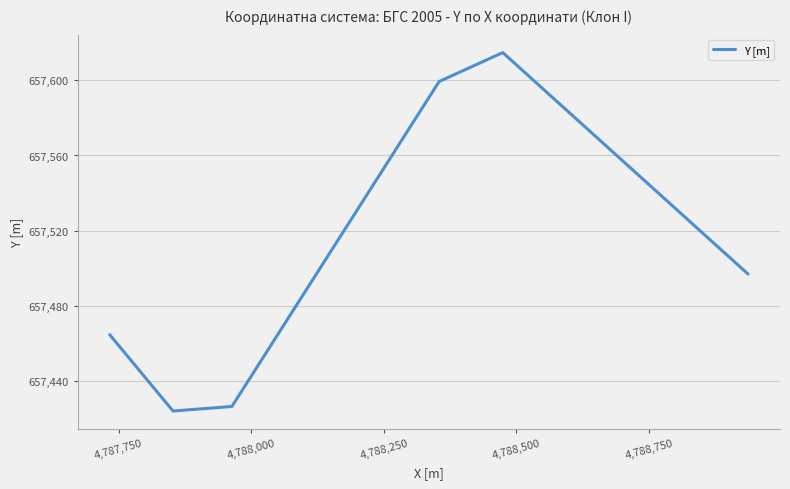

How many lines are shown in the chart?

1